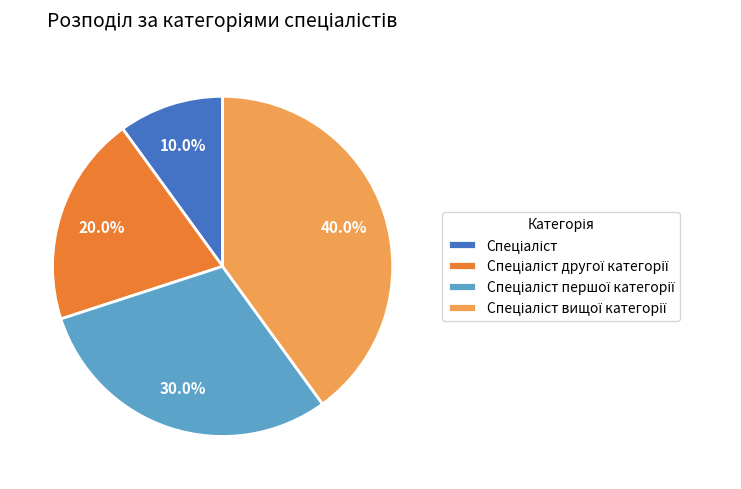

Is there any slice that represents more than half of the pie?

No